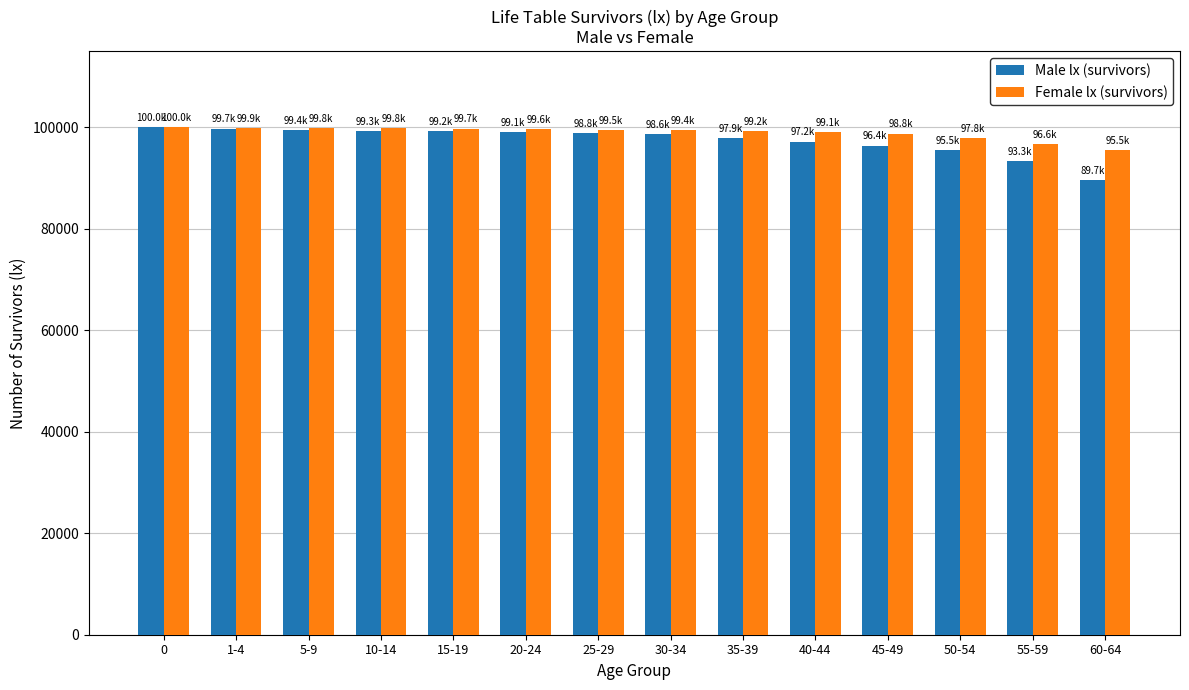

Rank the series by their average value, from lowest to highest.

Male lx (survivors), Female lx (survivors)